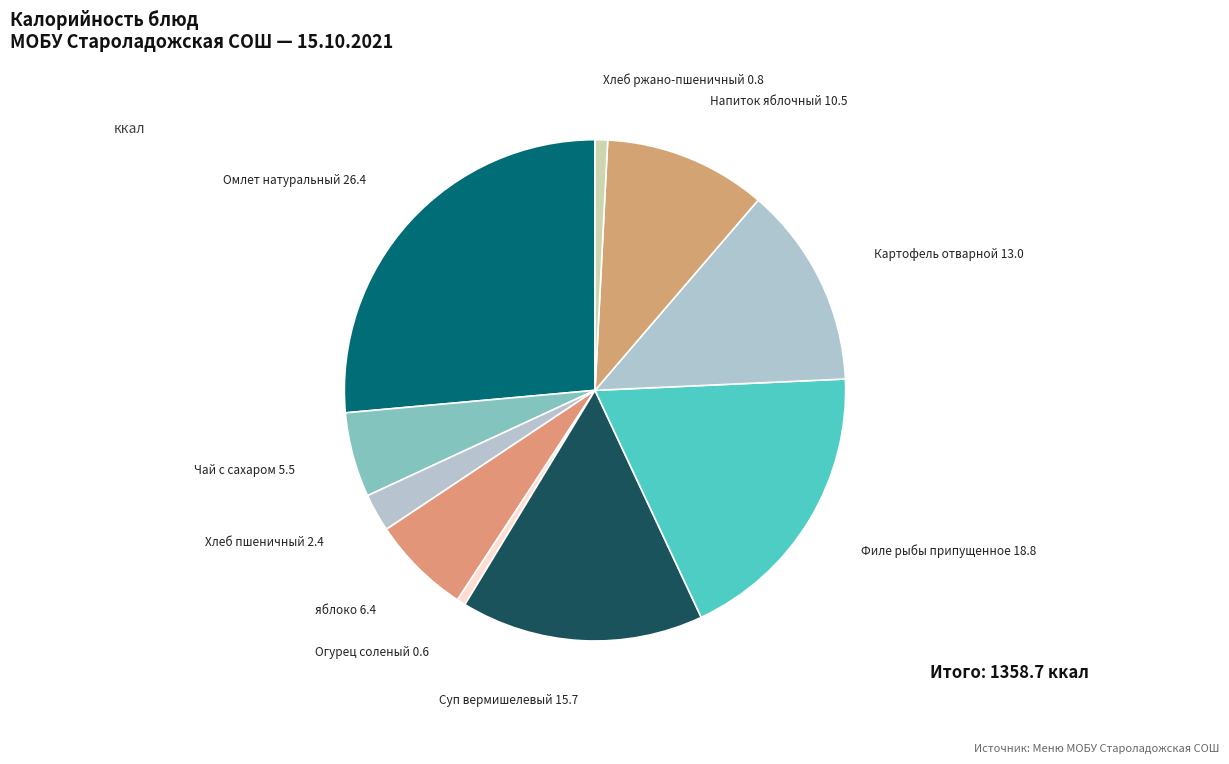

Rank the categories by value from highest to lowest.

Омлет натуральный, Филе рыбы припущенное, Суп вермишелевый, Картофель отварной, Напиток яблочный, яблоко, Чай с сахаром, Хлеб пшеничный, Хлеб ржано-пшеничный, Огурец соленый